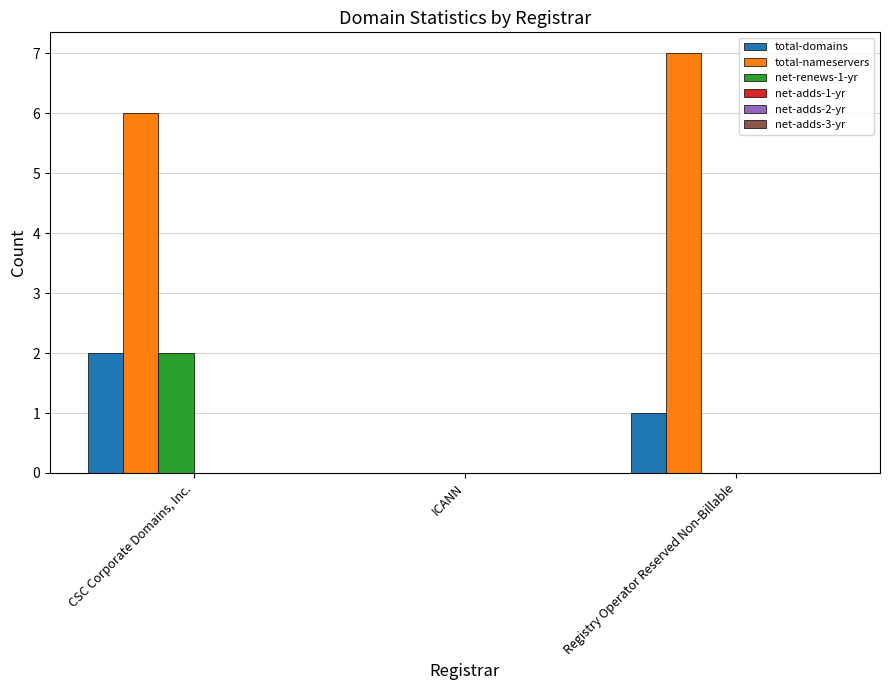

Which series changed the most between CSC Corporate Domains, Inc. and Registry Operator Reserved Non-Billable?

net-renews-1-yr